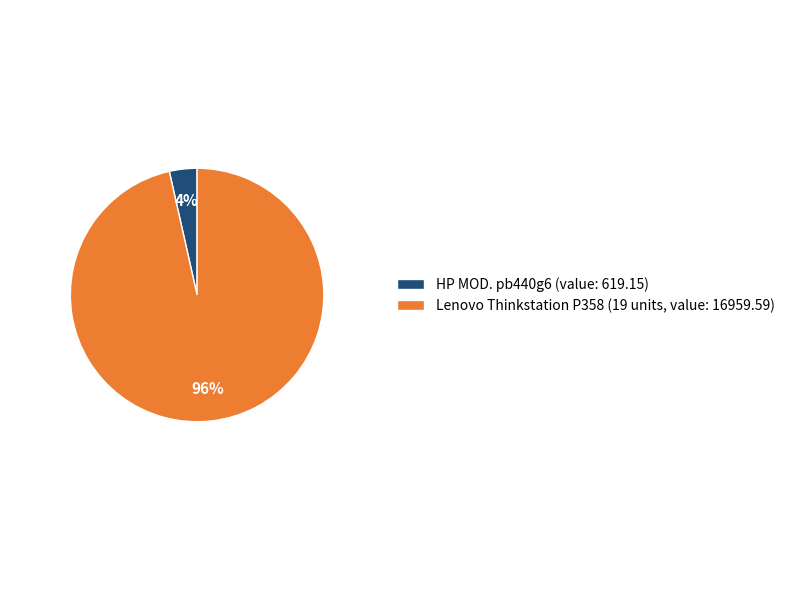

Between HP MOD. pb440g6 (value: 619.15) and Lenovo Thinkstation P358 (19 units, value: 16959.59), which is larger?

Lenovo Thinkstation P358 (19 units, value: 16959.59)